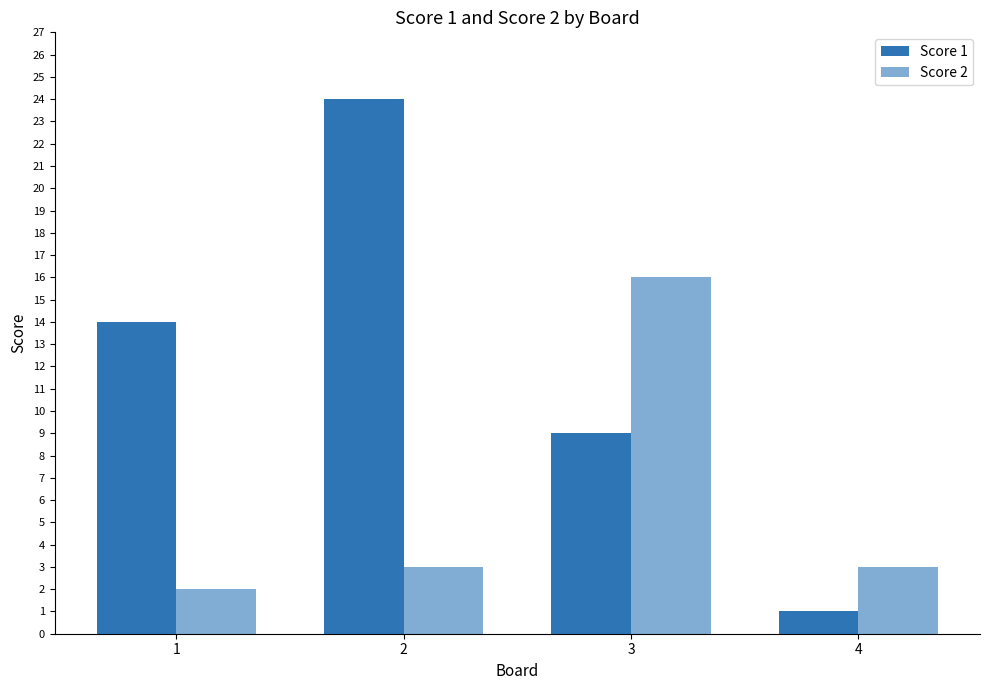

How many bars are there in total?

8